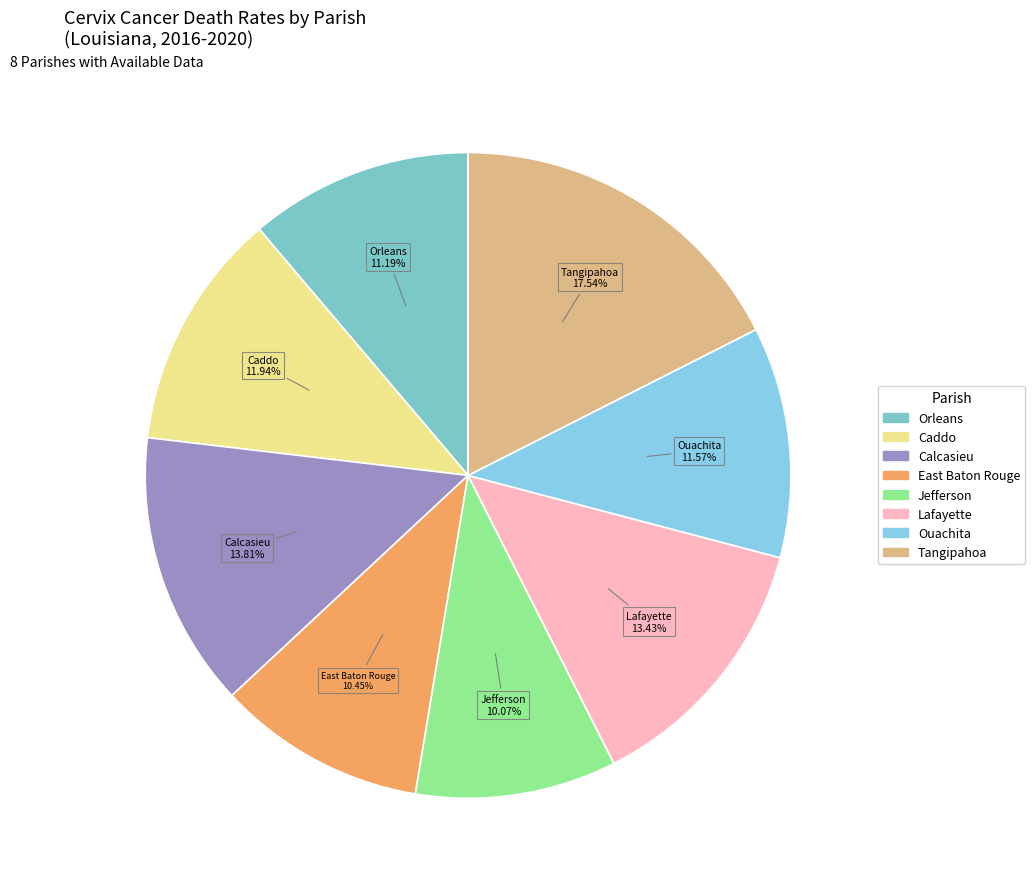

How many segments does this pie chart have?

8